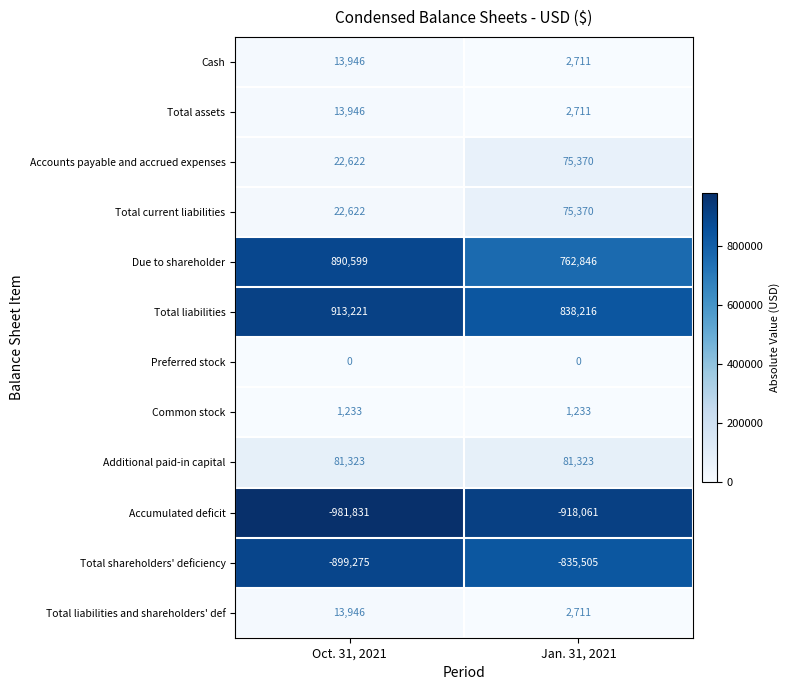

Between Oct. 31, 2021 and Jan. 31, 2021, which series saw the biggest shift?

Due to shareholder